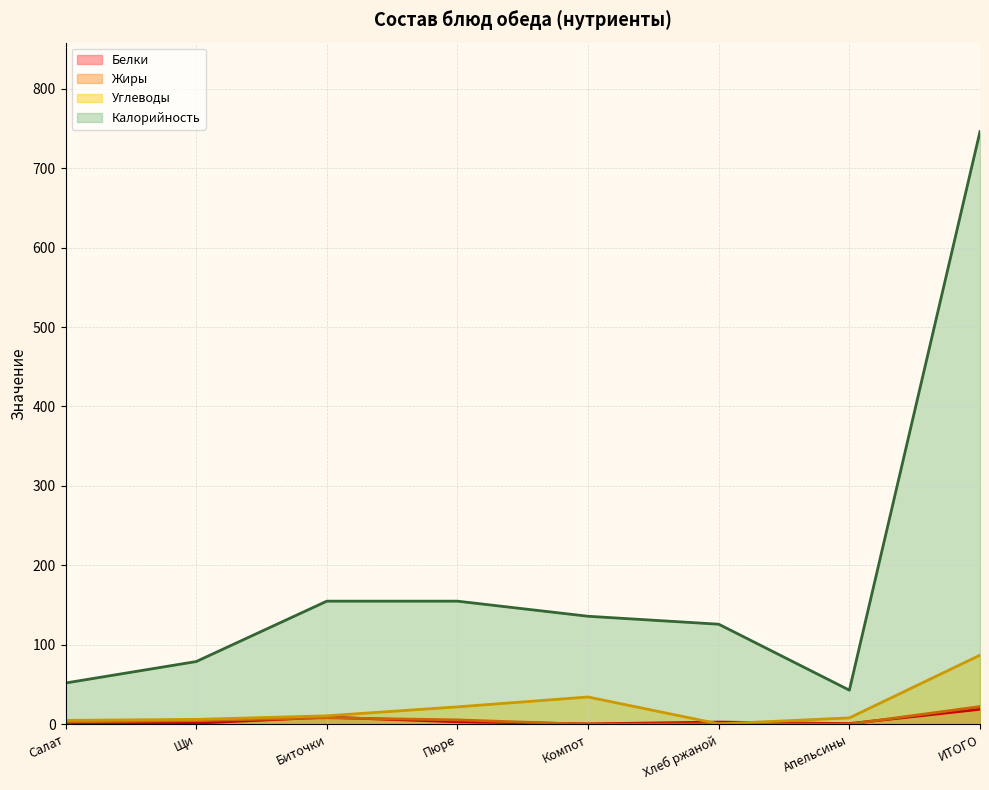

Where is Белки nearest to the value 9?

Биточки